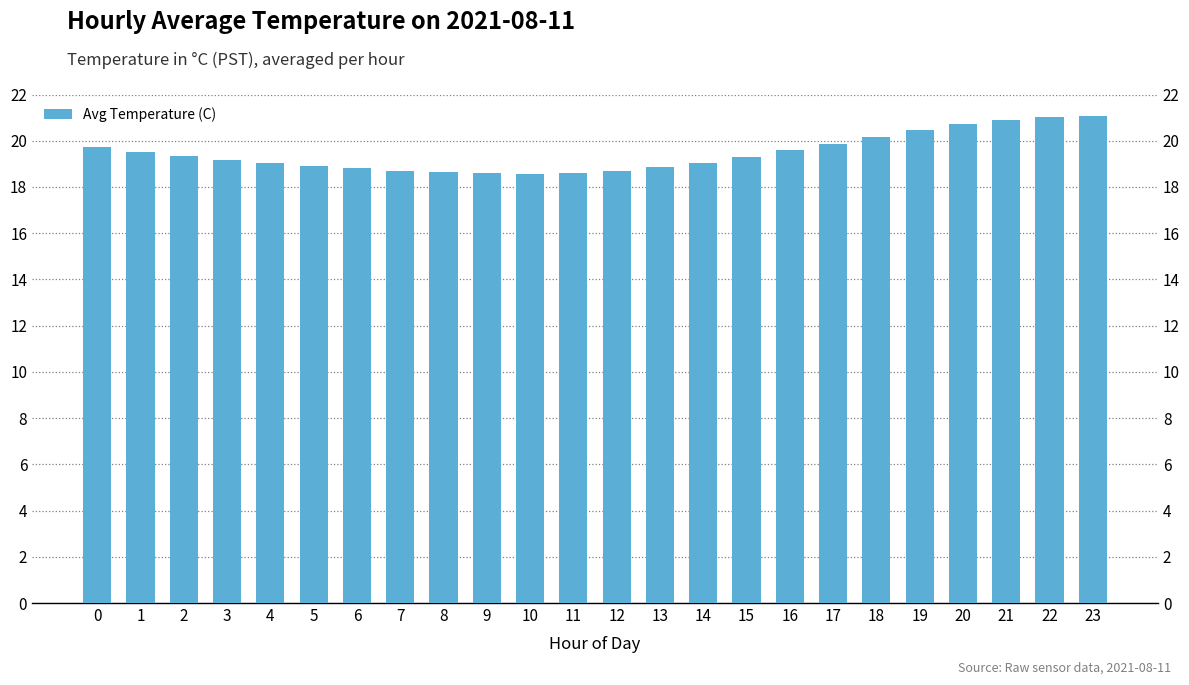

What is the value of the 16th bar from the left?

19.3